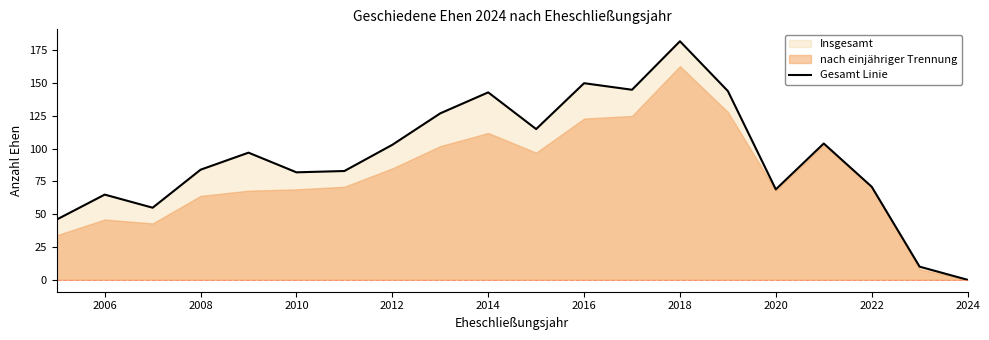

What is the difference between the maximum and minimum values?

182